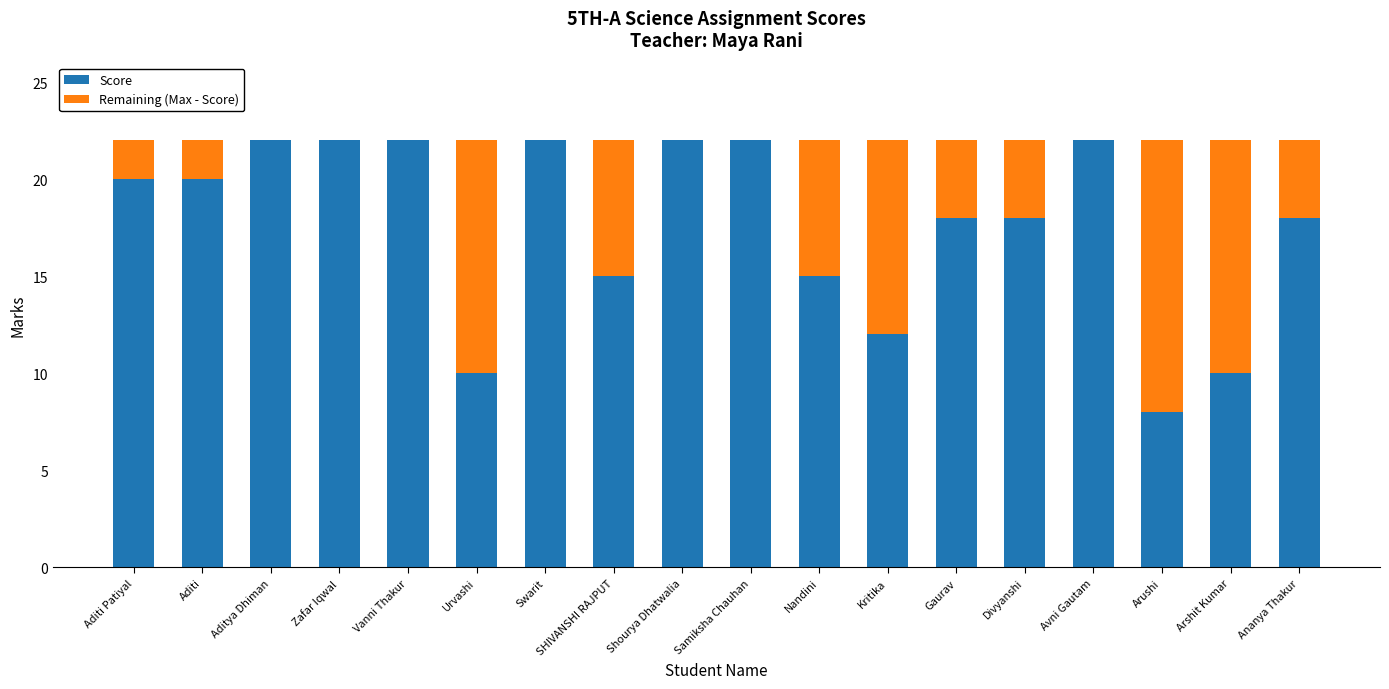

What is the sum of the Score values at Kritika and SHIVANSHI RAJPUT?

27